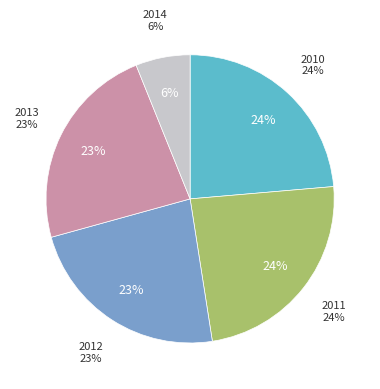

How many segments does this pie chart have?

5